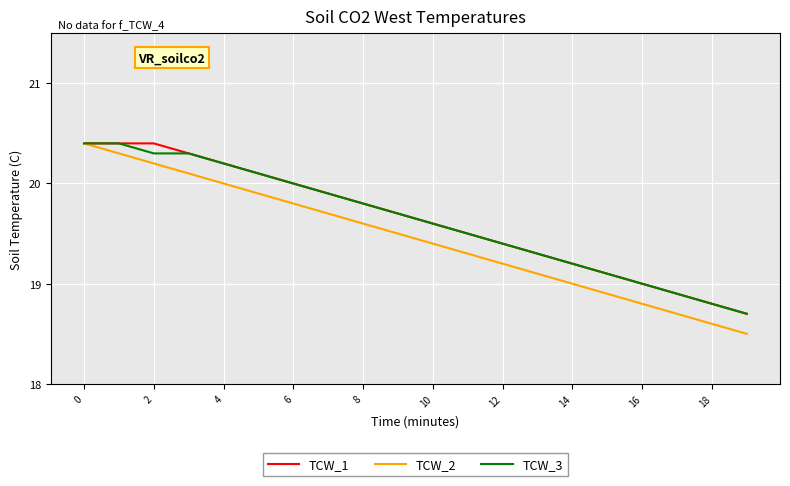

What is the maximum value for TCW_3?

20.4